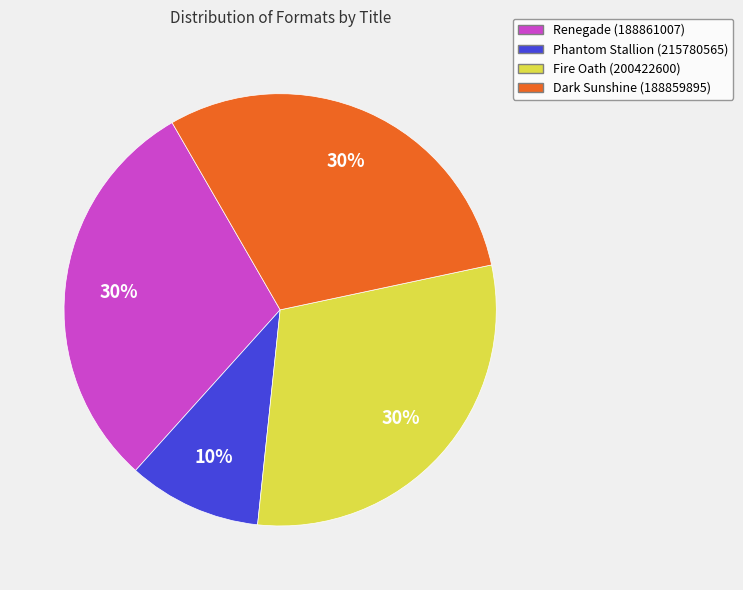

To the nearest percent, what is the average slice percentage?

25%